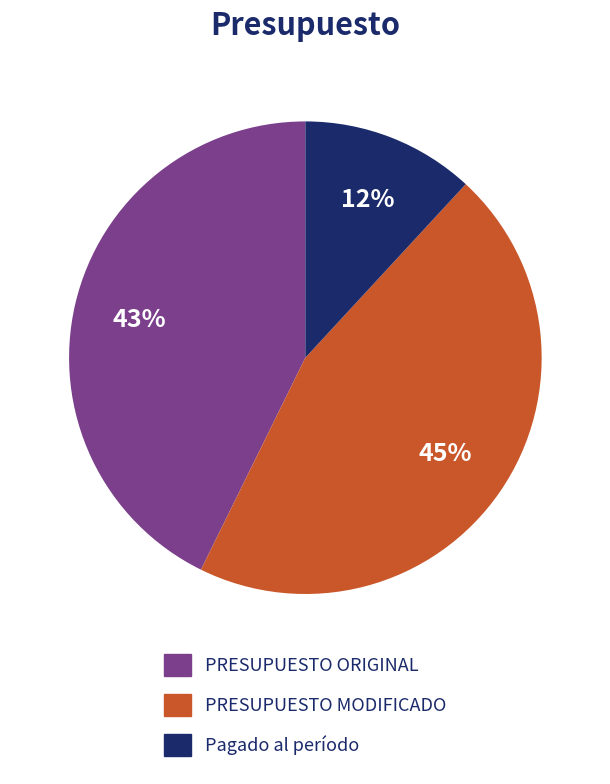

Which has a higher value, PRESUPUESTO MODIFICADO or PRESUPUESTO ORIGINAL?

PRESUPUESTO MODIFICADO